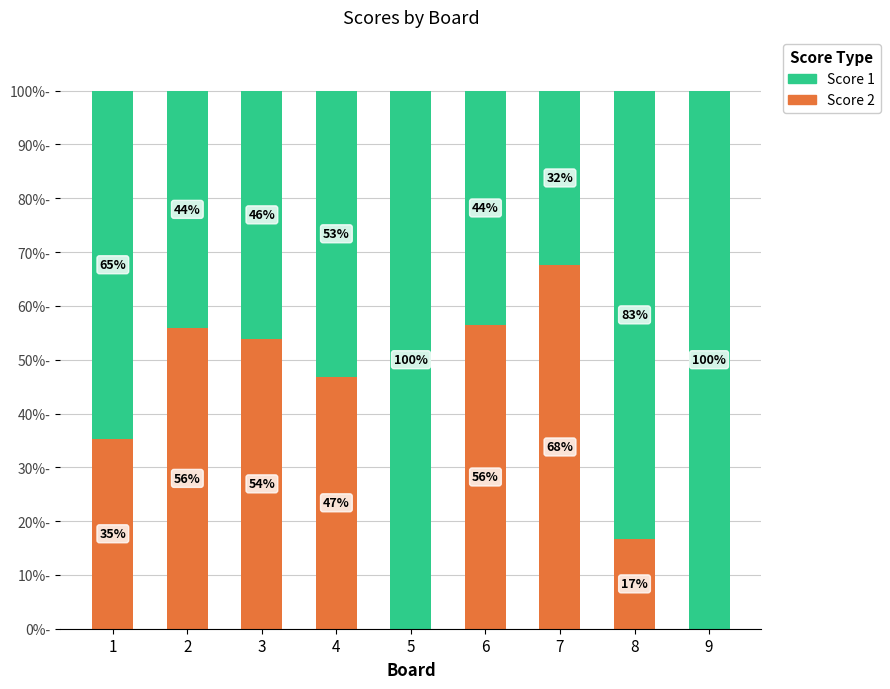

What is the value of the Score 1 bar at the 9th from the left?

100.0